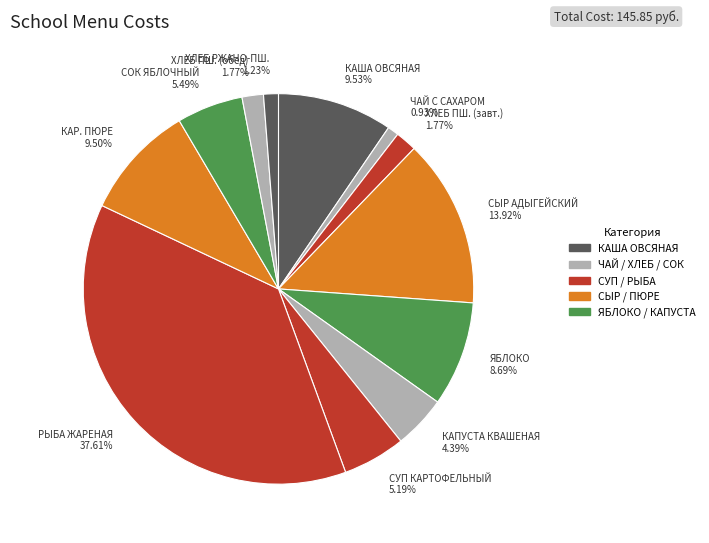

To the nearest percent, what is the average slice percentage?

8%